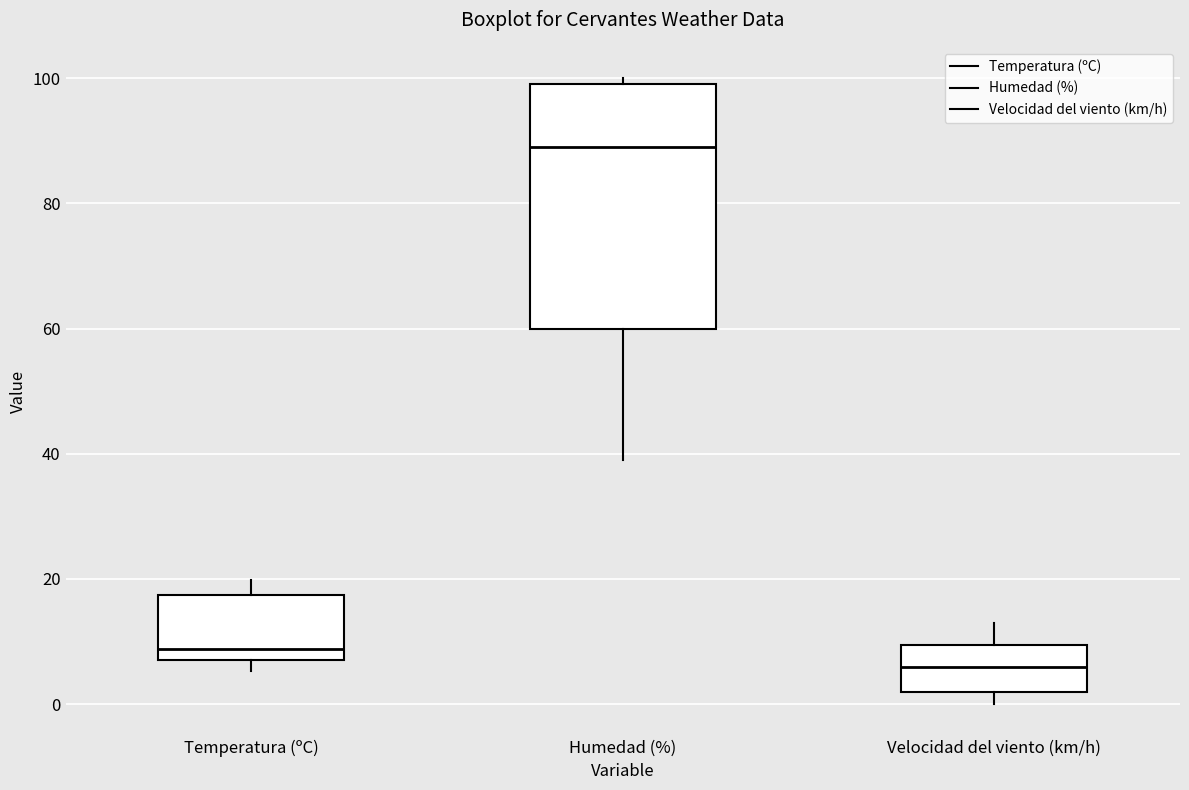

Where is the upper edge of the box for Humedad (%) on the y-axis? The values are not printed on the chart, so give them approximately, as read against the axis.

100